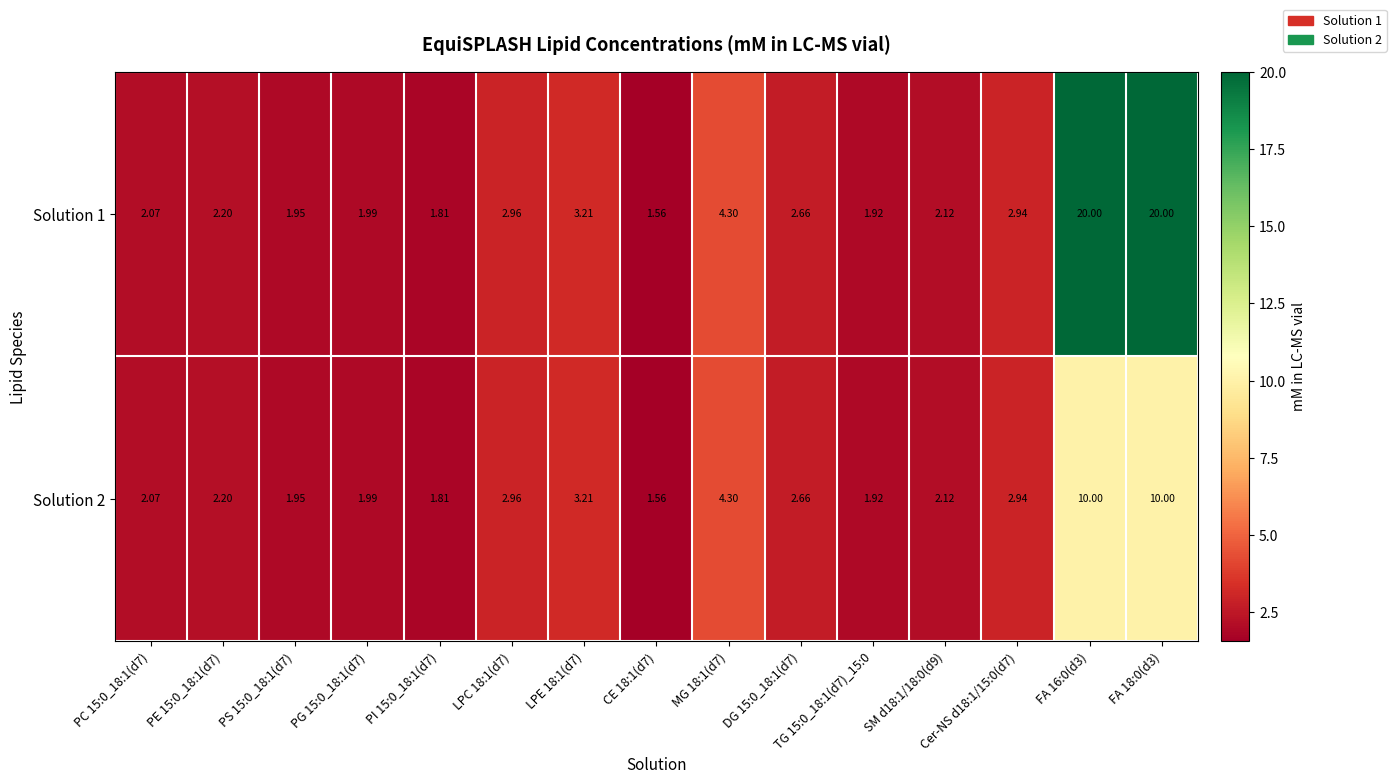

Rank the series by their average value, from highest to lowest.

Solution 1, Solution 2